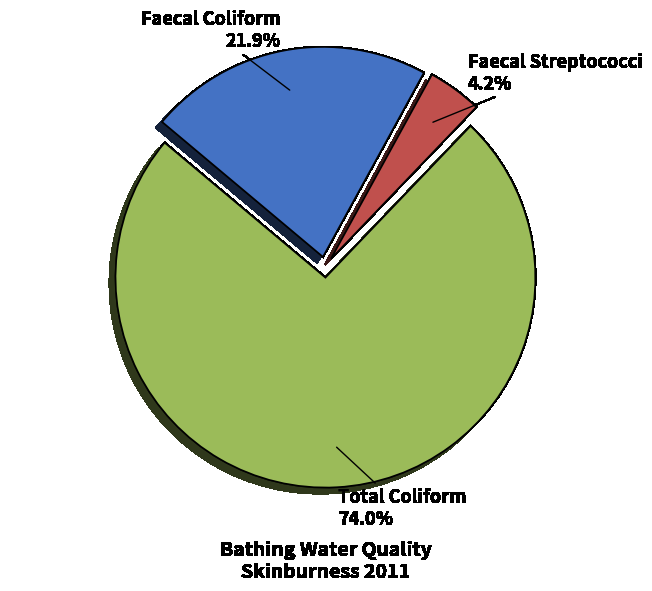

Which slice is the smallest?

Faecal Streptococci